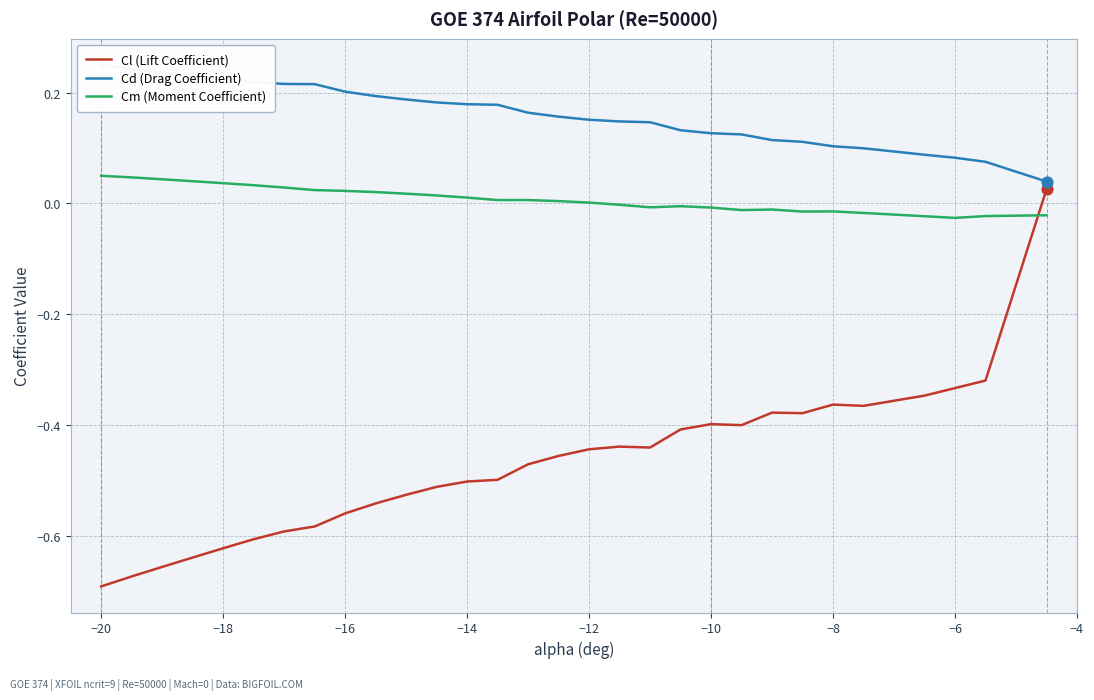

Which series ends up on top after the final intersection of Cl (Lift Coefficient) and Cm (Moment Coefficient)?

Cl (Lift Coefficient)